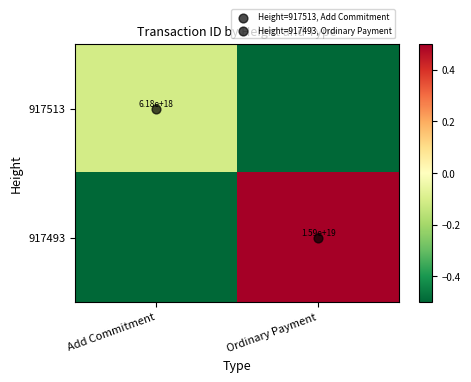

Which category has the highest value in the 917513 series?

Add Commitment